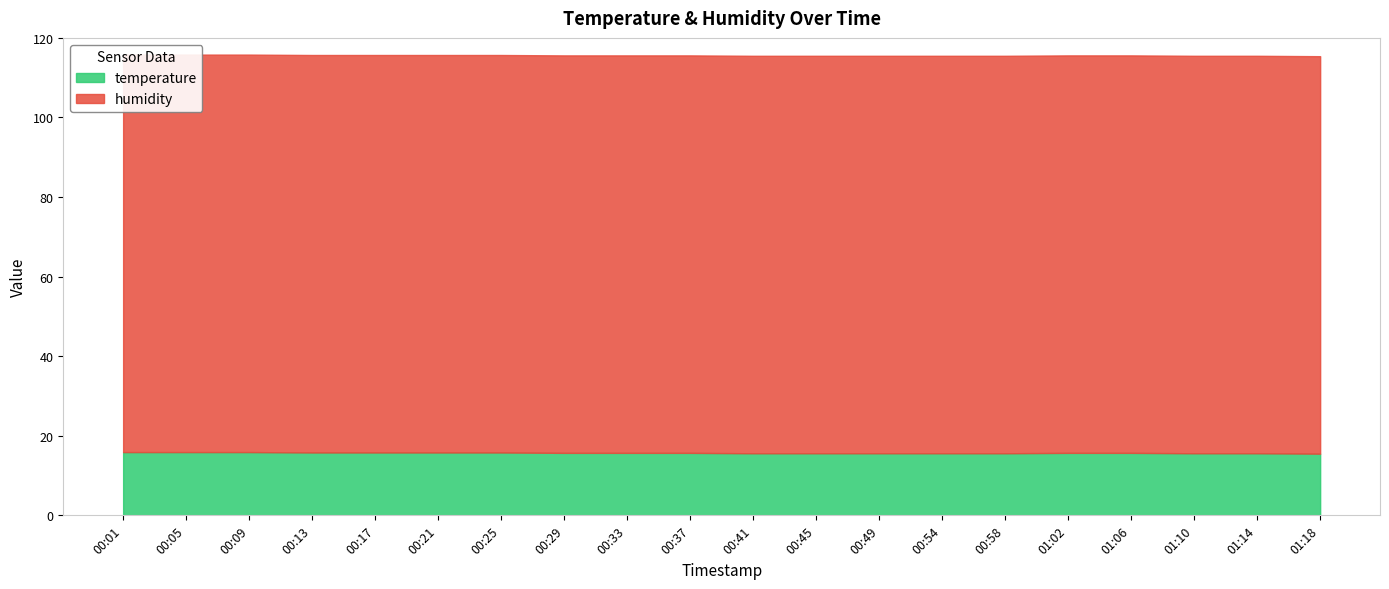

What is the approximate value of humidity at 00:37?

99.9